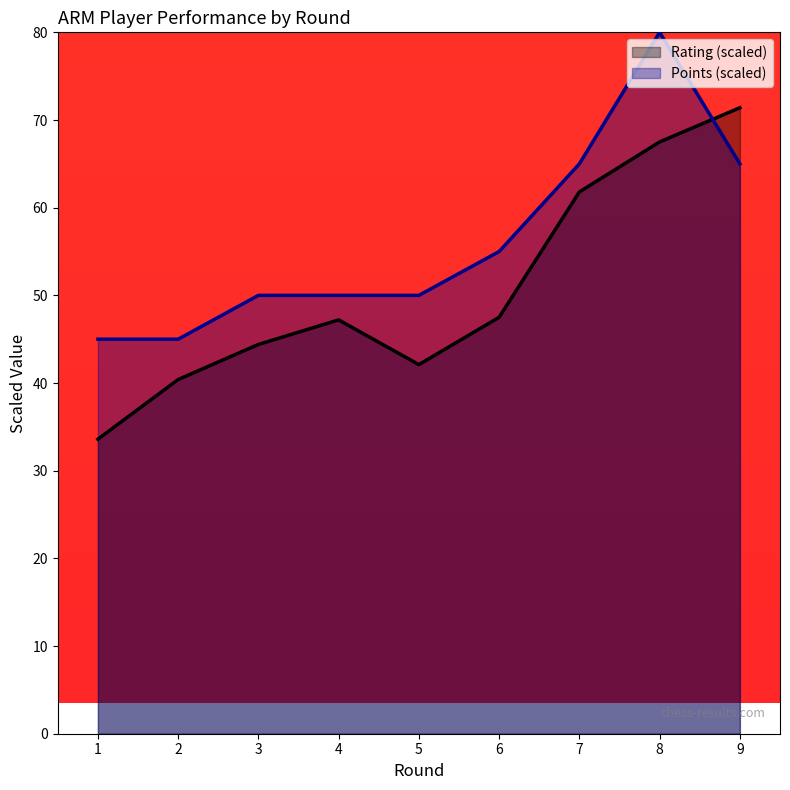

What is the average value of the Rating series?

50.7